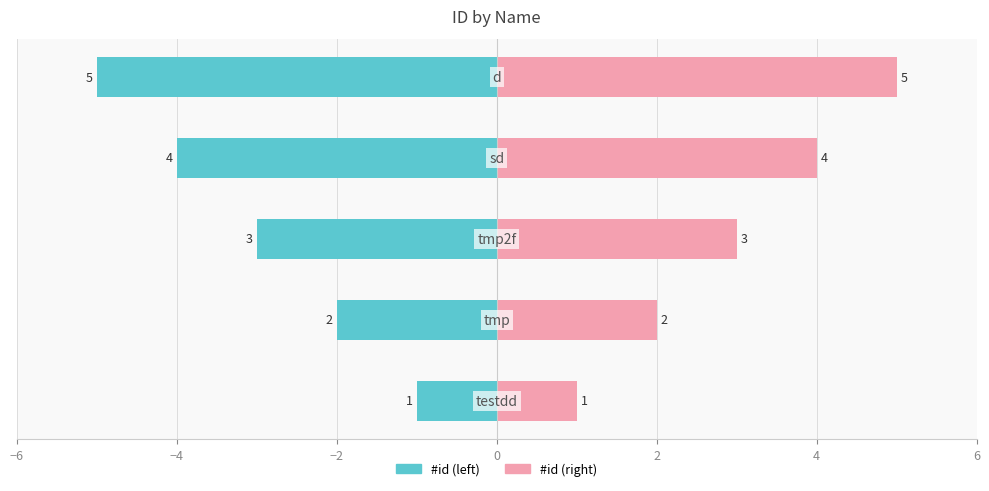

What is the difference between the maximum and minimum values in the #id (right) series?

4